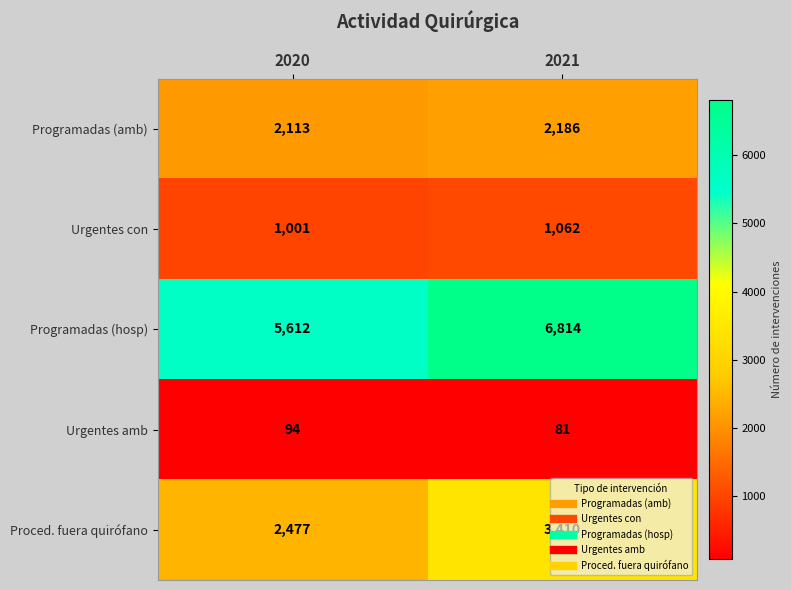

At which label is Programadas (amb) closest to 2149?

2020